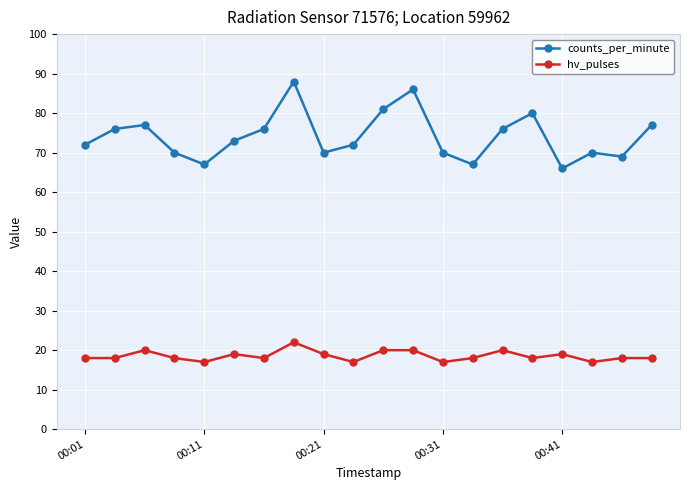

True or false: hv_pulses has more than 0 interior local peaks.

True